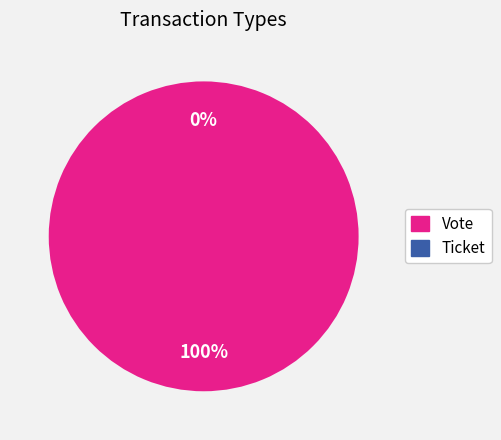

Rank the categories by value from lowest to highest.

Ticket, Vote